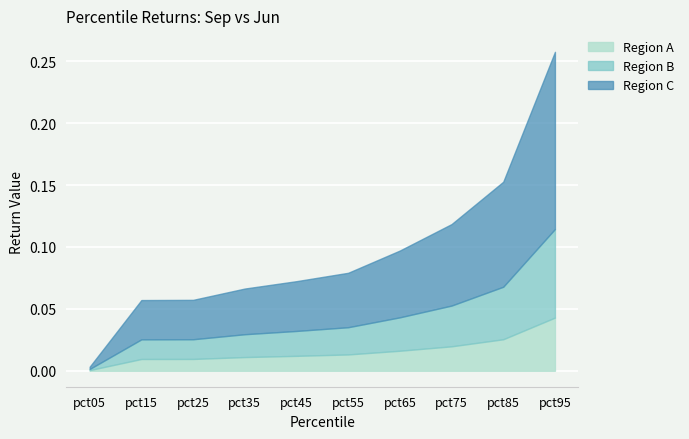

At which category is the sum across all series the highest?

pct95